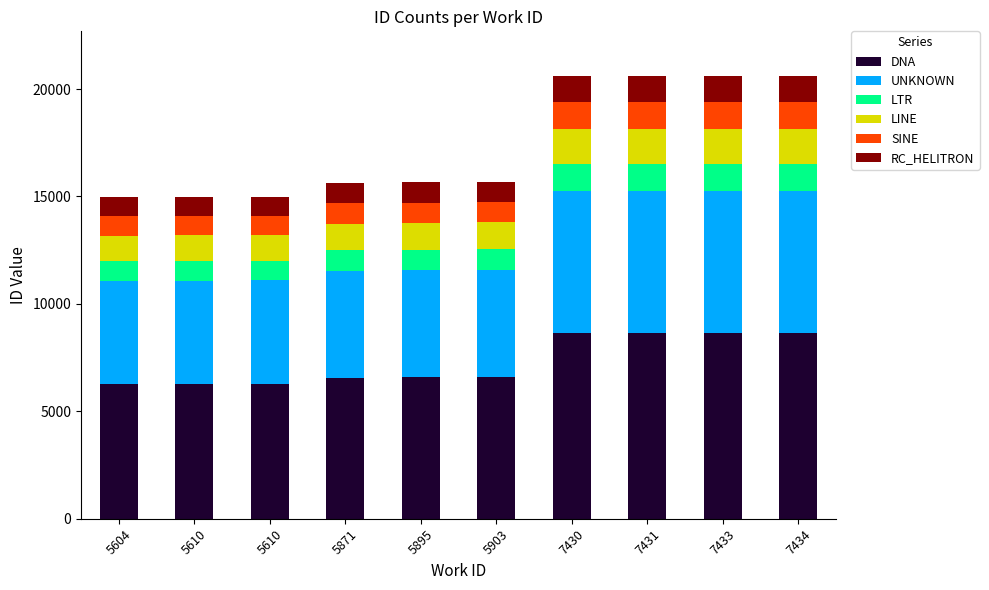

Count the number of categories in the chart.

10